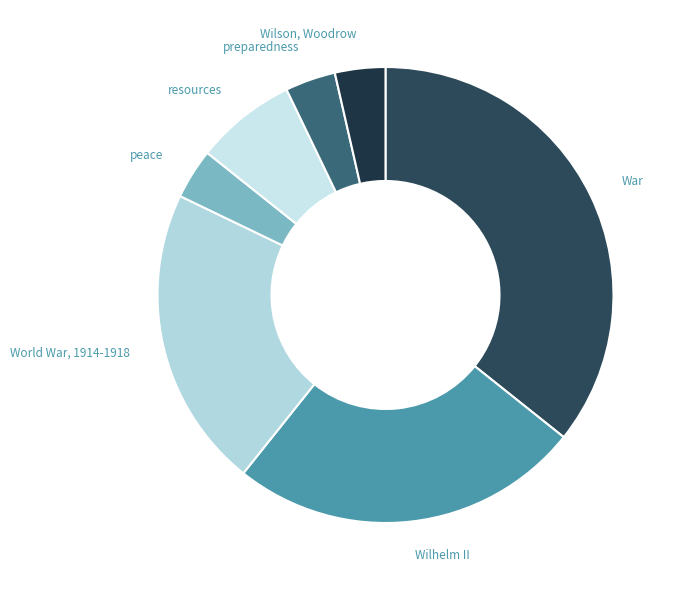

Does any single category account for the majority?

No